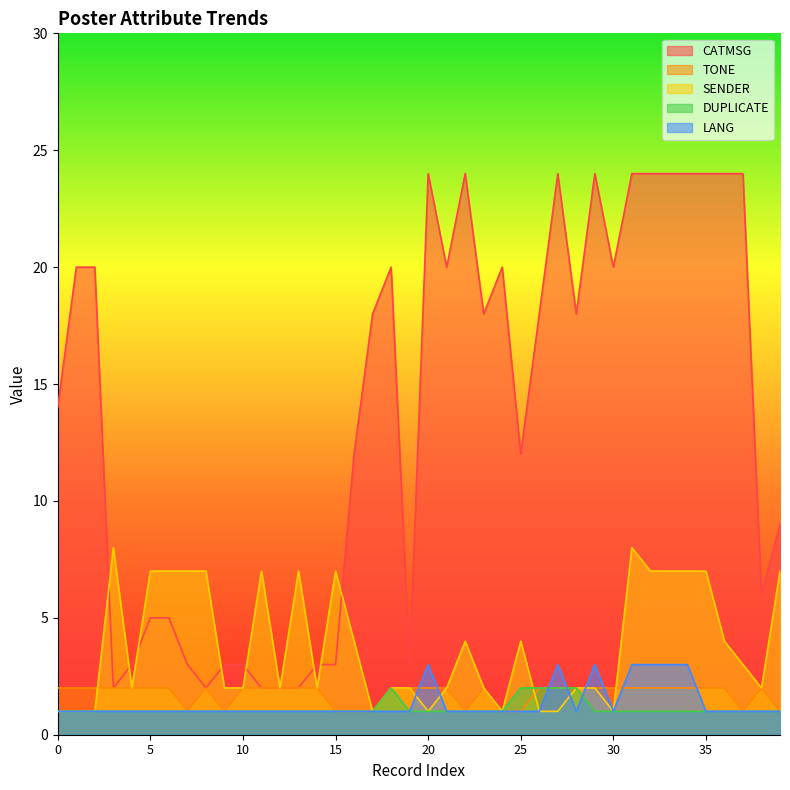

What is the sum of the TONE values at 21 and 10?

4